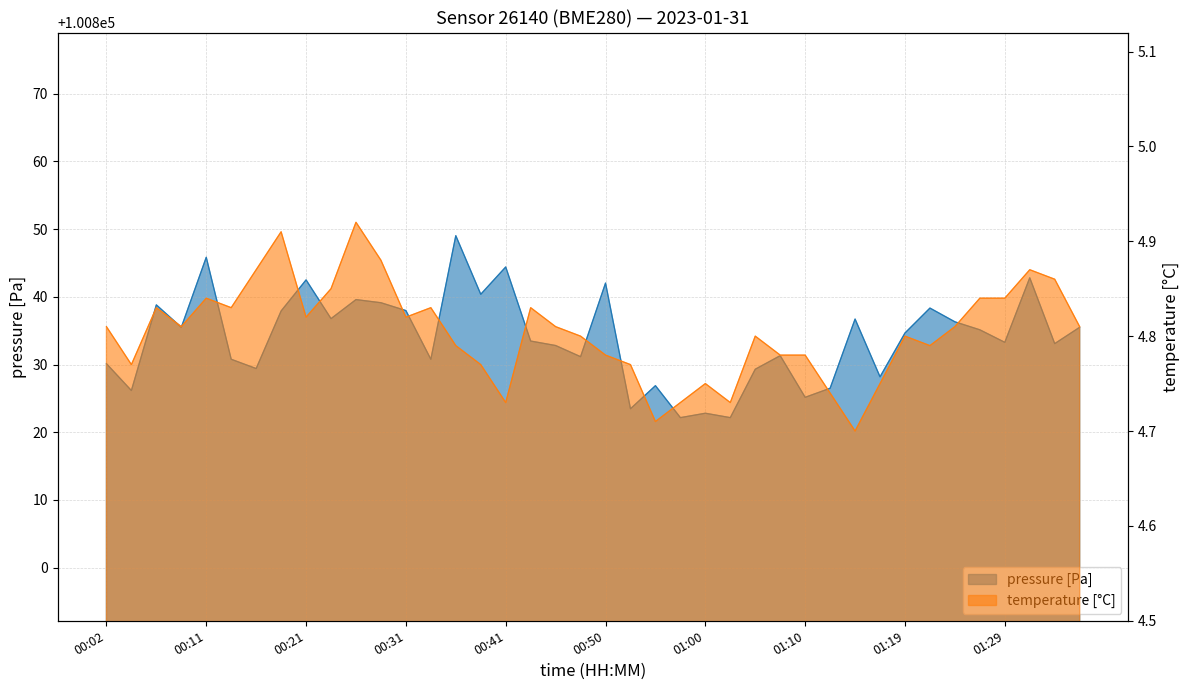

True or false: pressure and temperature intersect in this chart.

False